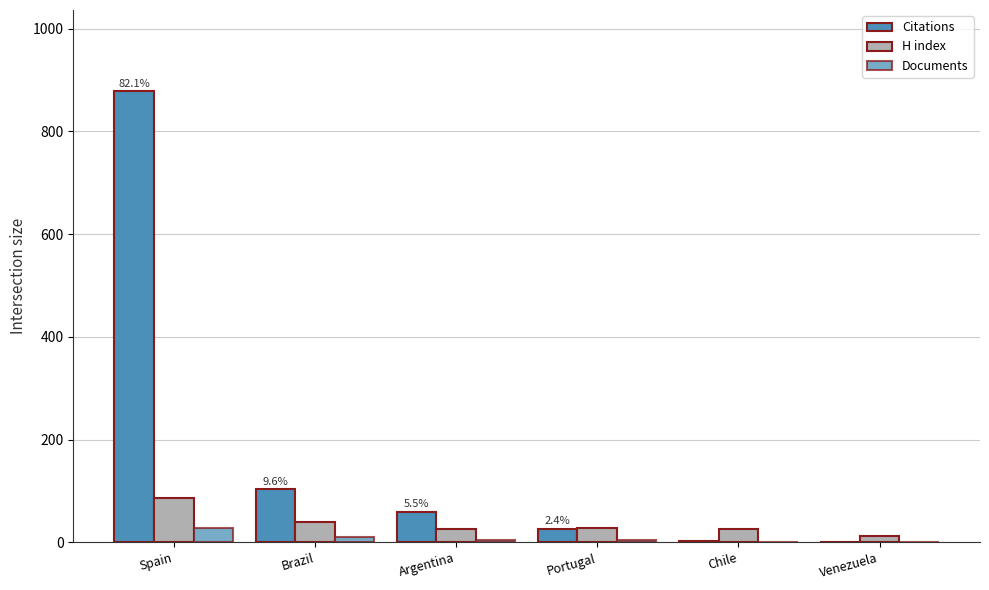

What is the sum of all Citations values?

1070